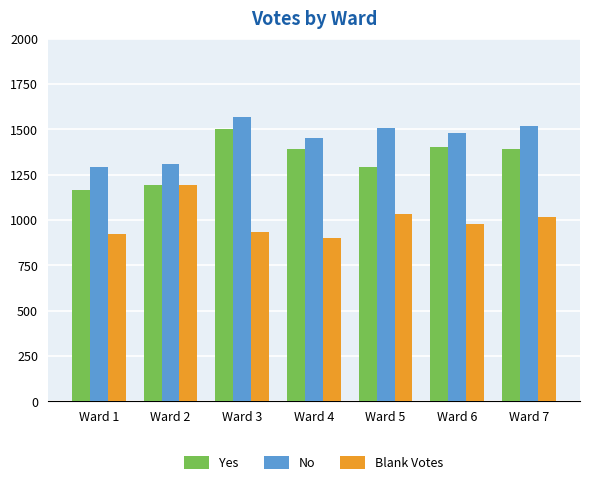

At which label is Yes closest to 1335?

Ward 5